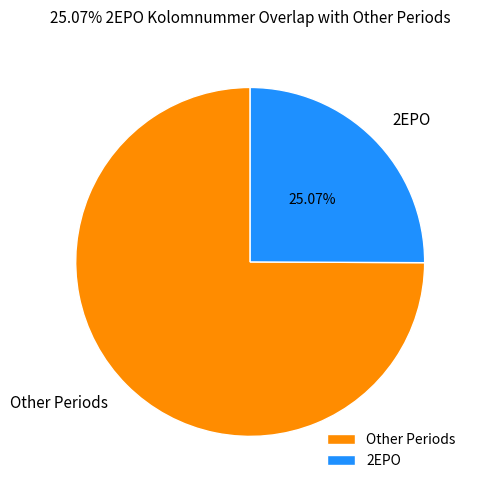

Which category has the smallest portion of the pie?

2EPO